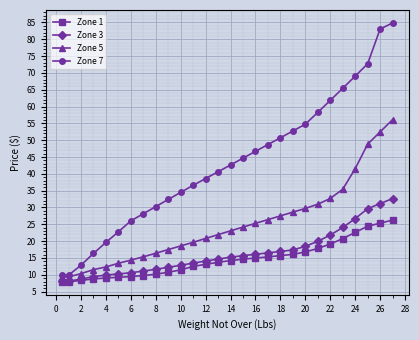

What is the lowest value of the Zone 3 series?

8.1